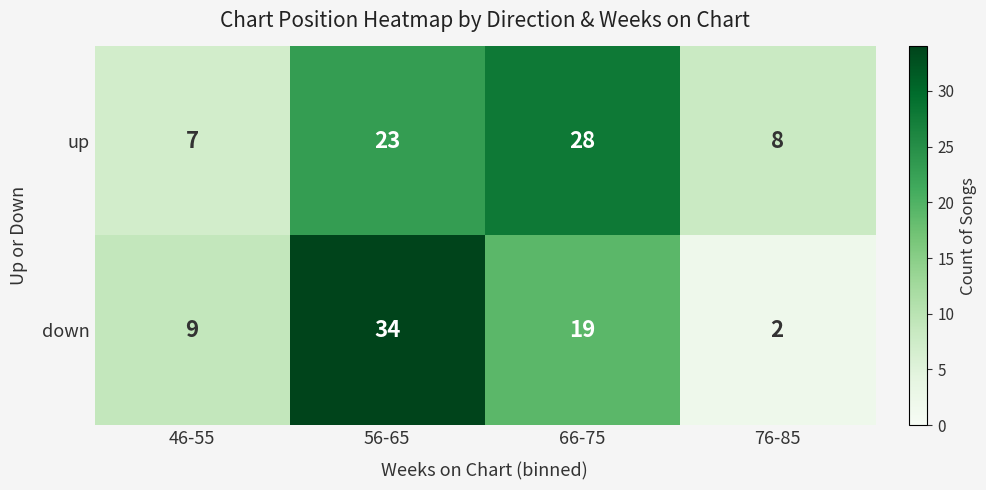

At which label is down closest to 18?

66-75